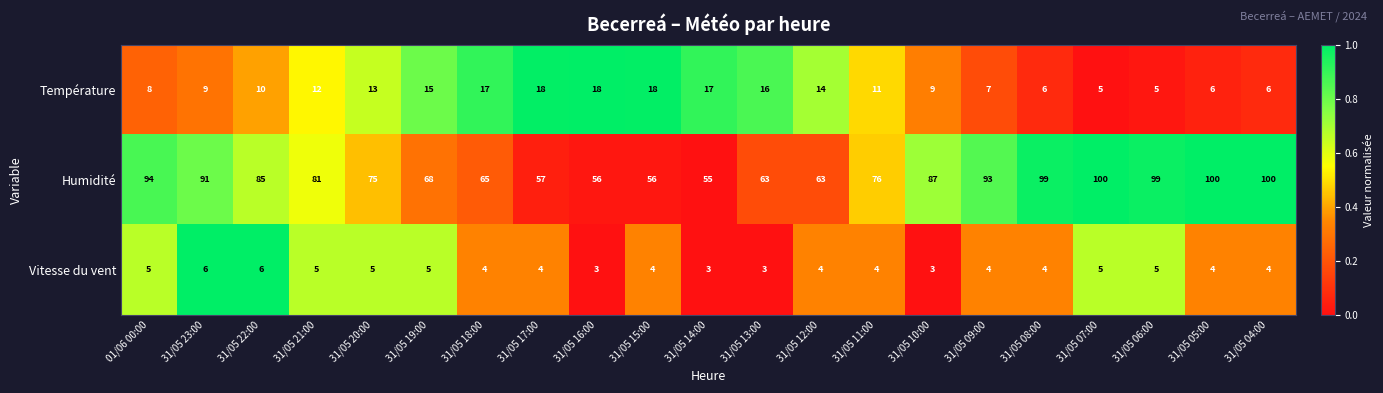

Read the Vitesse du vent value at 31/05 07:00.

5